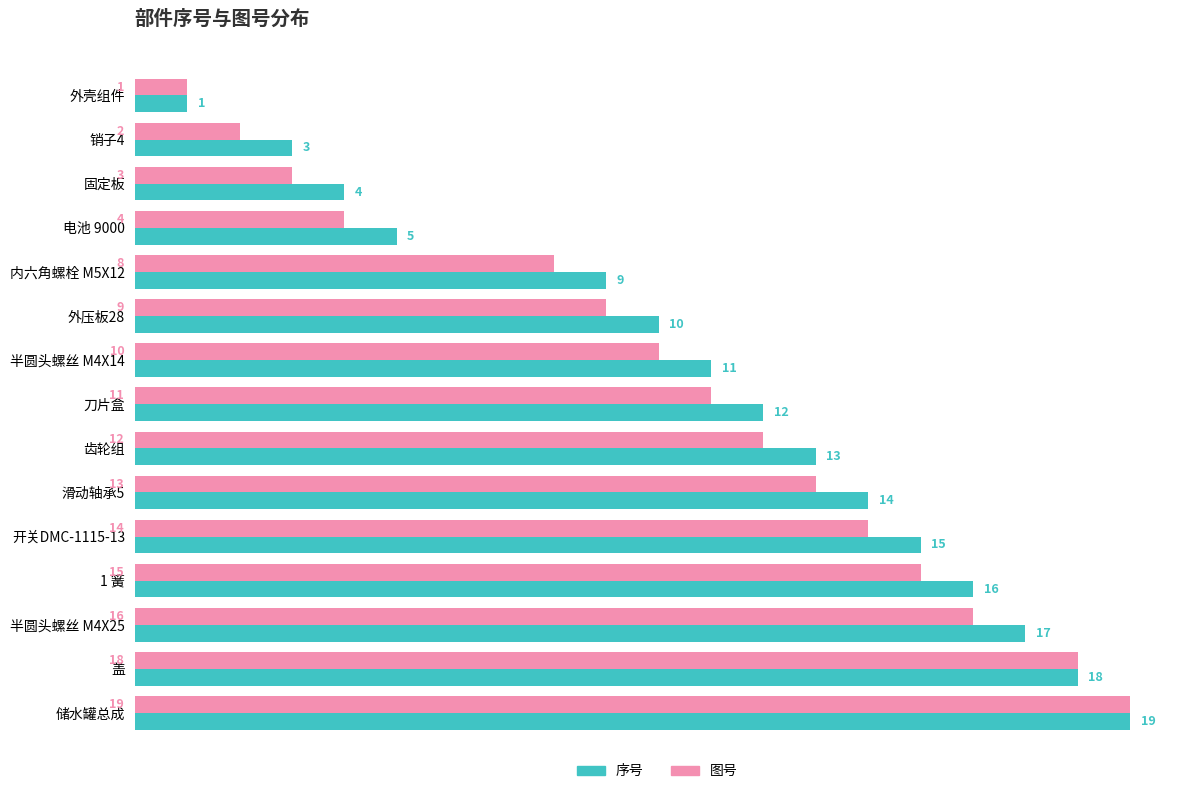

Which series has the largest total across all categories?

序号